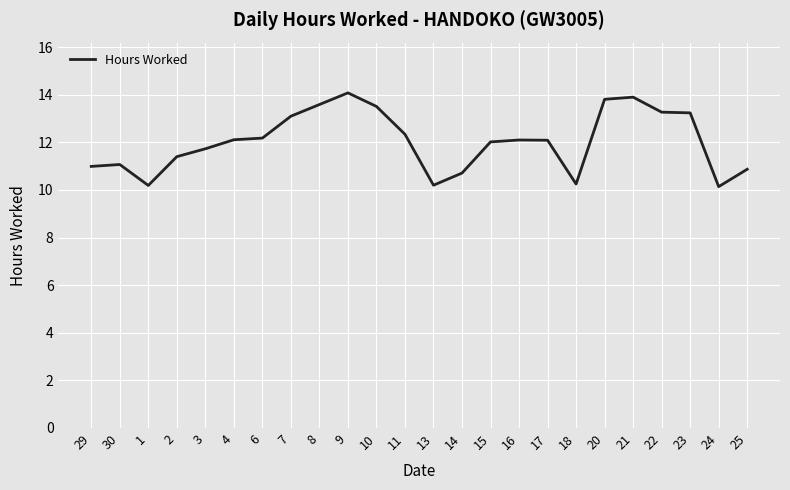

Where is the first local minimum?

1